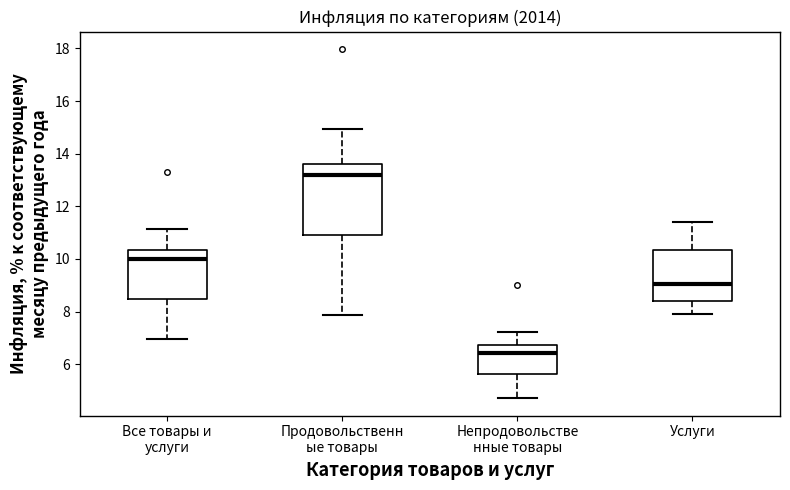

Reading left to right, read every box against the y-axis: the position of its median line, the range the box covers, and the ends of its whiskers. The values are not printed on the chart, so give them approximately, as read against the axis.

Все товары и услуги: median 10.0, box 8.4 to 10.4, whiskers 7.0 to 11.2
Продовольственн ые товары: median 13.2, box 11.0 to 13.6, whiskers 7.8 to 15.0
Непродовольстве нные товары: median 6.4, box 5.6 to 6.8, whiskers 4.8 to 7.2
Услуги: median 9.0, box 8.4 to 10.4, whiskers 7.8 to 11.4